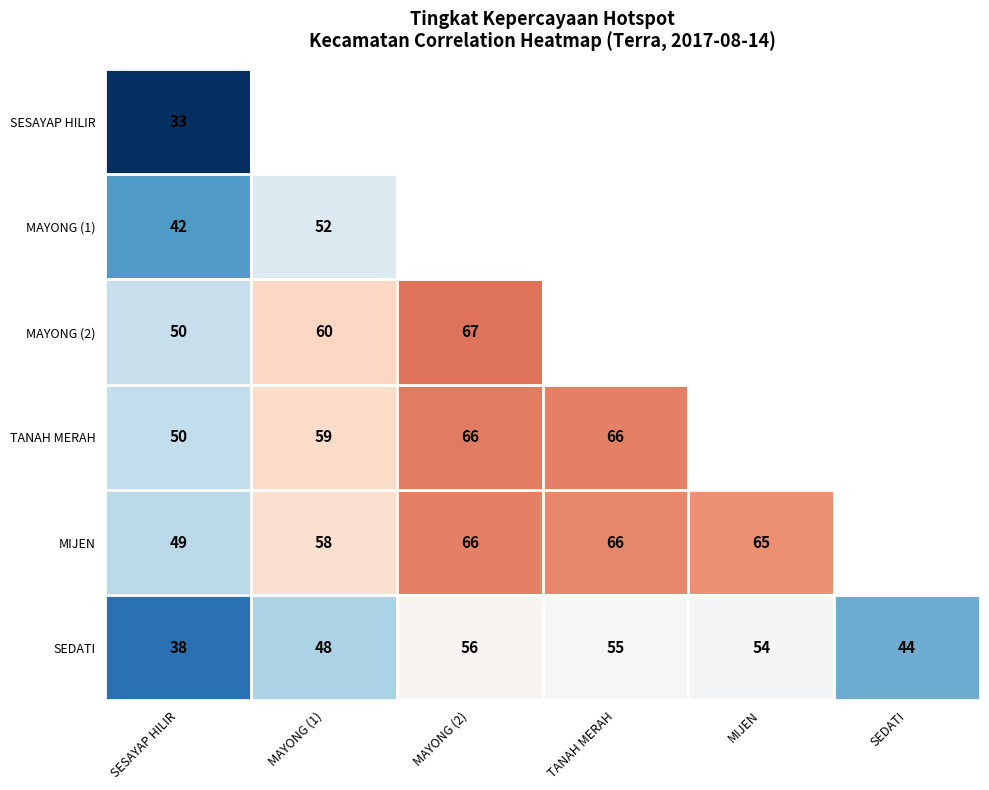

What is the sum of the SEDATI values at MIJEN and TANAH MERAH?

109